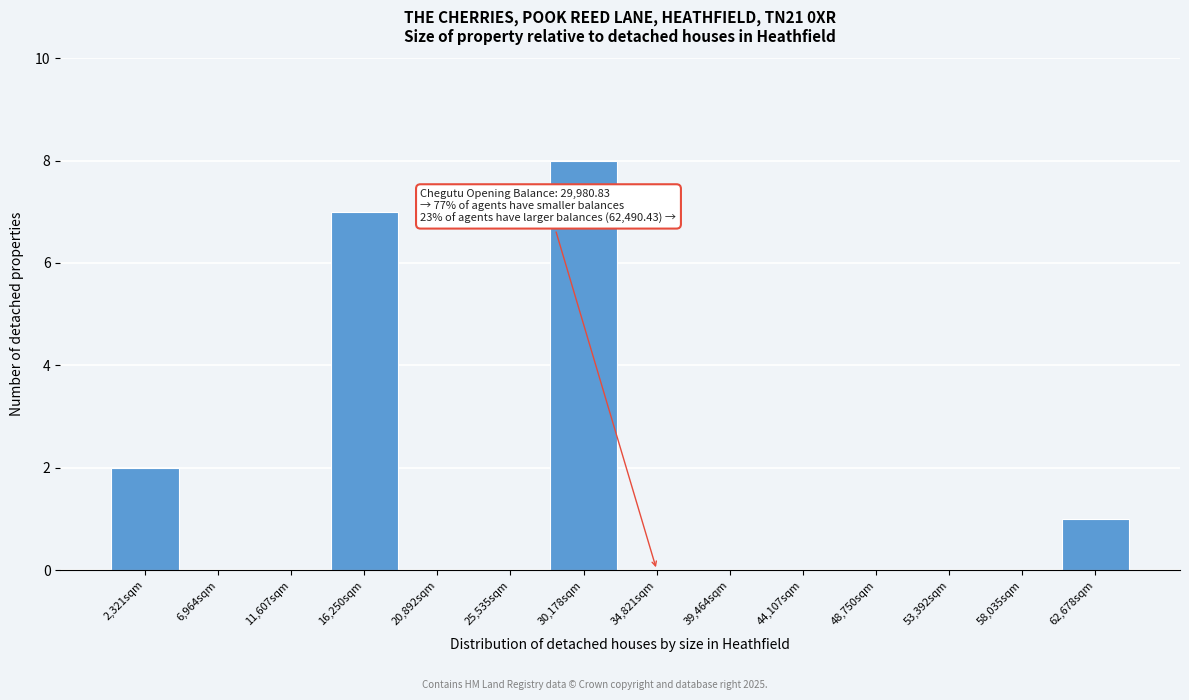

Which range on the x-axis has the tallest bar?

28000 to 32500